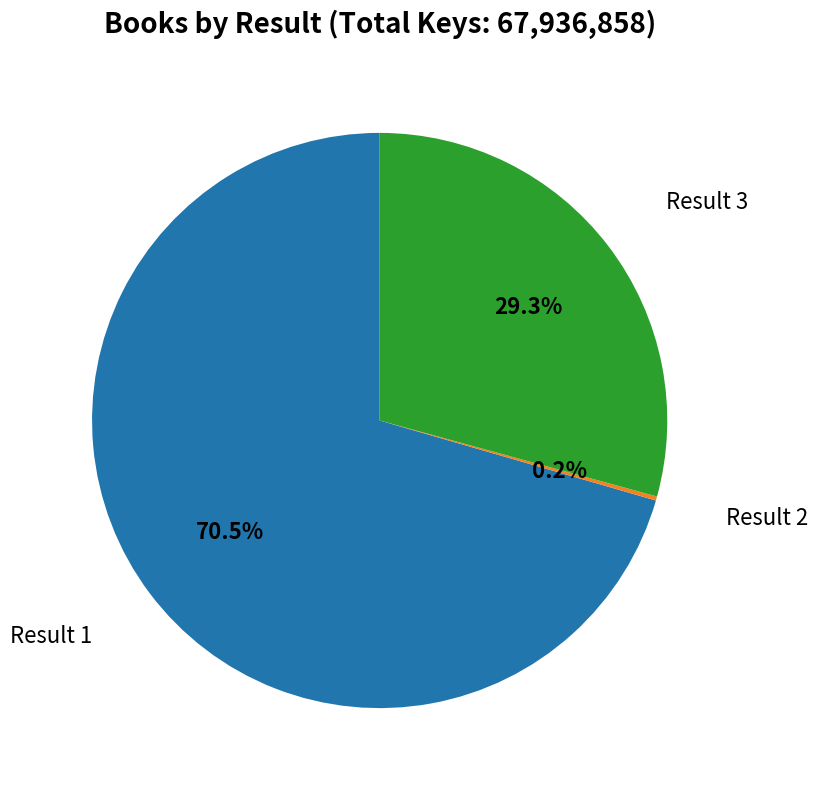

What portion of the pie excludes Result 3?

70.7%